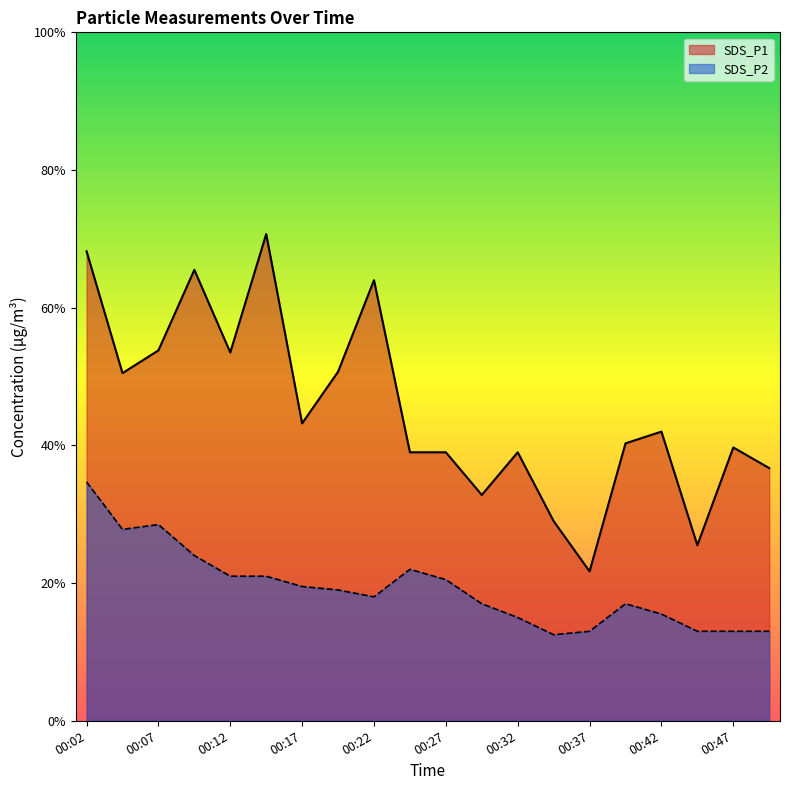

Where is the first local minimum for SDS_P1?

00:04